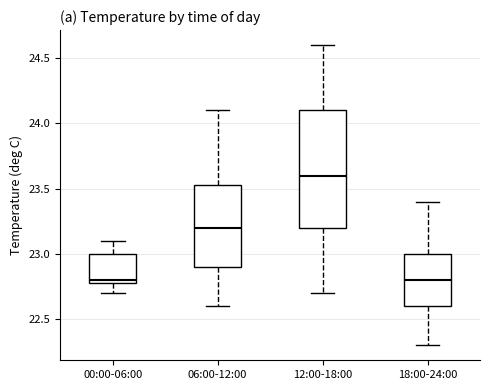

Reading left to right, transcribe this box plot: for each box, give where its median line is, the range the box spans, and where its two whiskers end, as read against the y-axis. The values are not printed on the chart, so give them approximately, as read against the axis.

00:00-06:00: median 22.80 (just above the box's lower edge), box 22.80 to 23.00, whiskers 22.70 to 23.10
06:00-12:00: median 23.20, box 22.90 to 23.55, whiskers 22.60 to 24.10
12:00-18:00: median 23.60, box 23.20 to 24.10, whiskers 22.70 to 24.60
18:00-24:00: median 22.80, box 22.60 to 23.00, whiskers 22.30 to 23.40